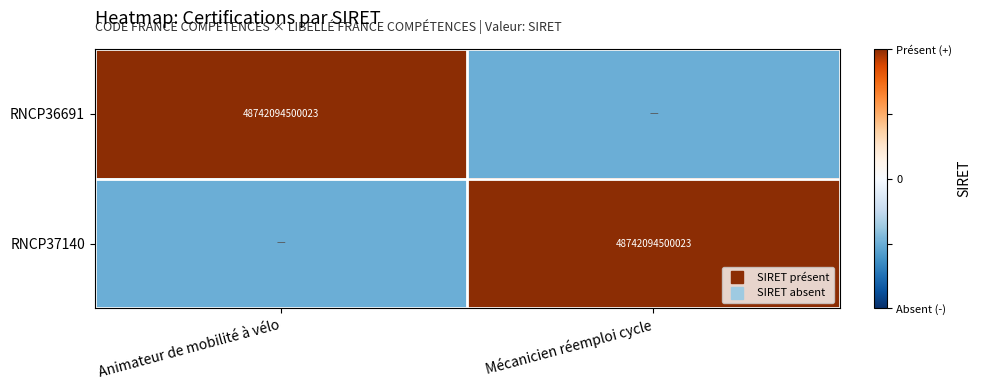

Count the number of categories in the chart.

2